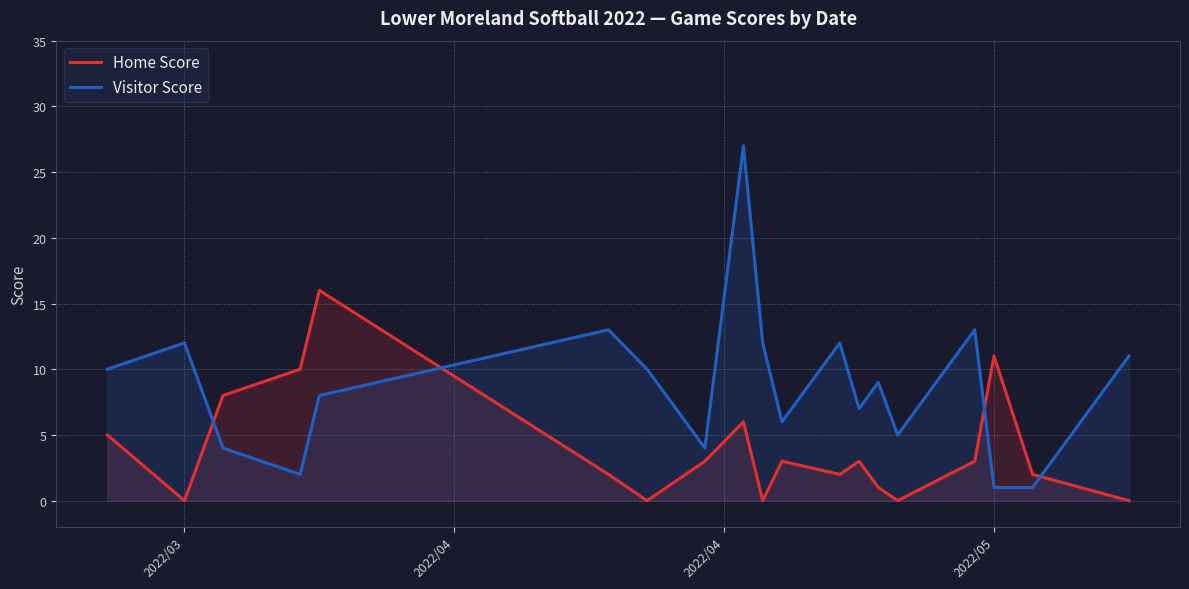

How many lines are shown in the chart?

2